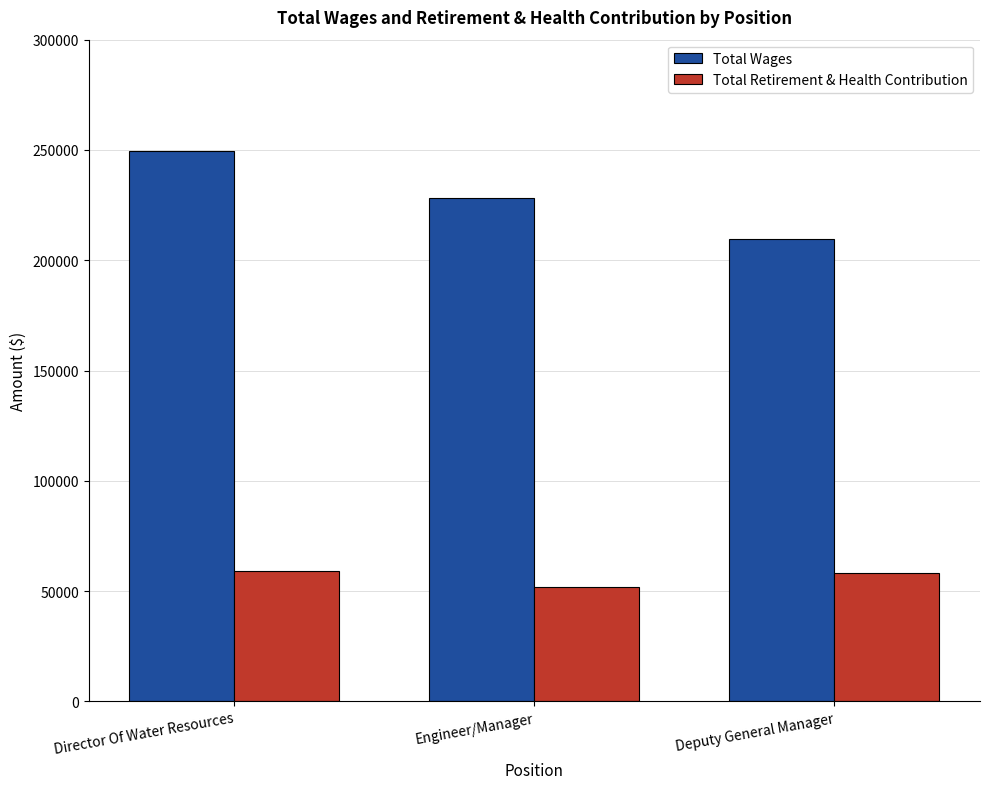

What is the smallest value displayed?

51660